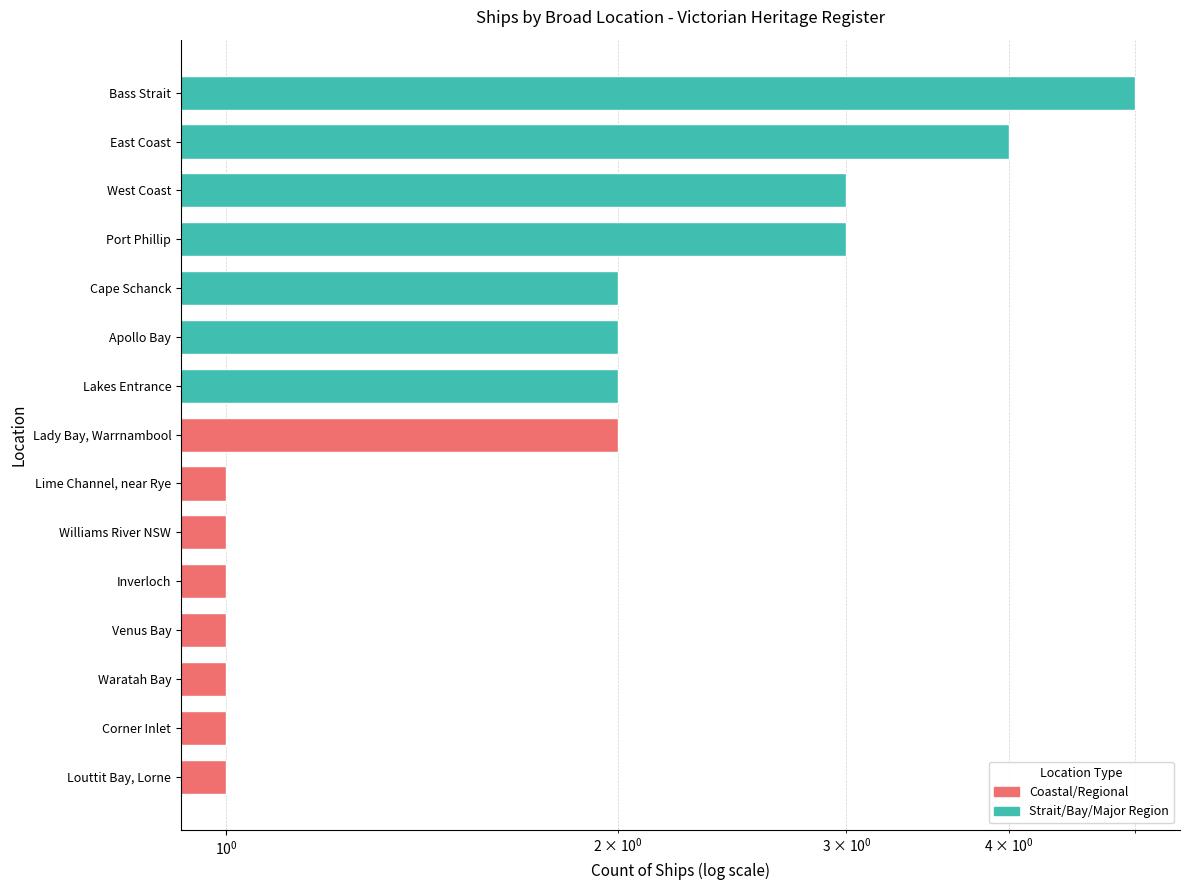

How many values exceed 2?

4